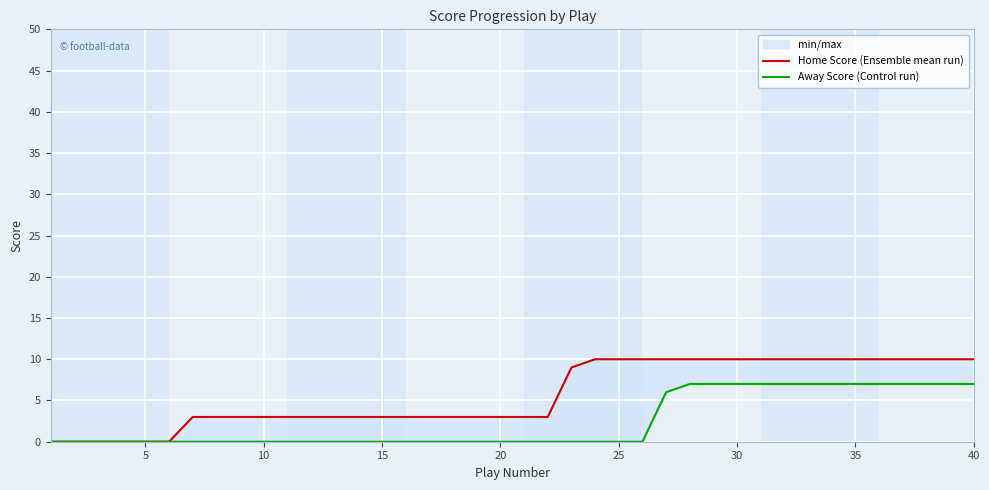

Rank the series by their average value, from highest to lowest.

Home Score (Ensemble mean run), Away Score (Control run)